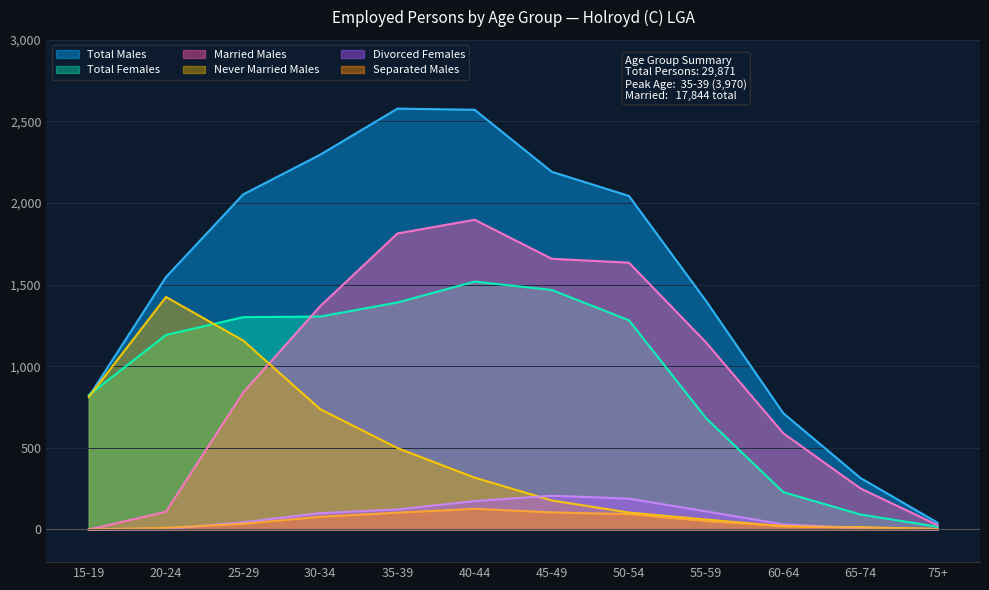

Where is the first local maximum for Separated Males?

40-44